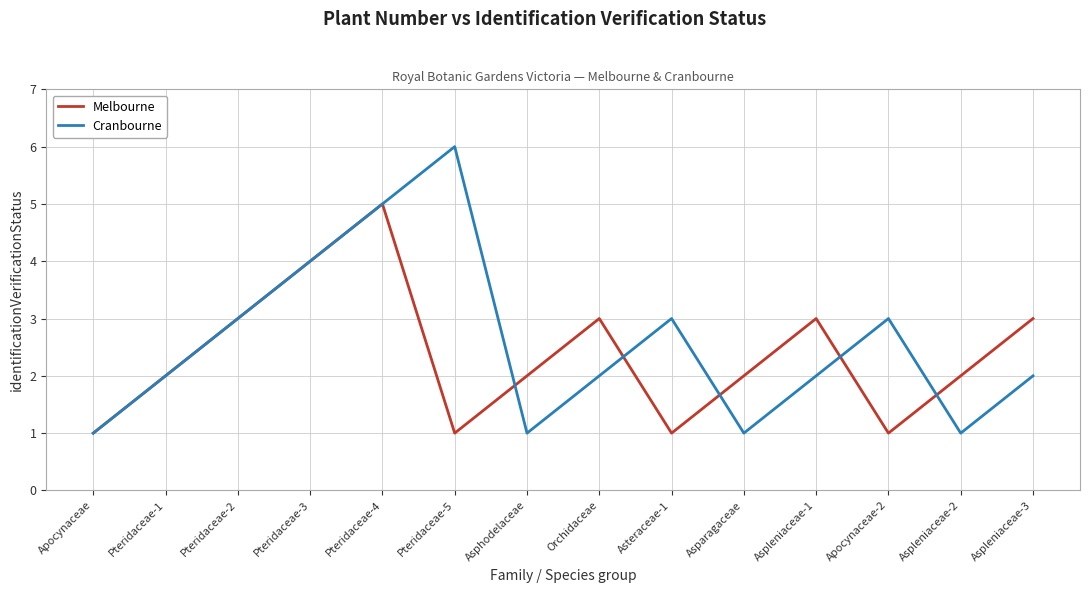

Reading left to right, list all the values displayed in this chart.

Melbourne: Apocynaceae=1	Pteridaceae-1=2	Pteridaceae-2=3	Pteridaceae-3=4	Pteridaceae-4=5	Pteridaceae-5=1	Asphodelaceae=2	Orchidaceae=3	Asteraceae-1=1	Asparagaceae=2	Aspleniaceae-1=3	Apocynaceae-2=1	Aspleniaceae-2=2	Aspleniaceae-3=3
Cranbourne: Apocynaceae=1	Pteridaceae-1=2	Pteridaceae-2=3	Pteridaceae-3=4	Pteridaceae-4=5	Pteridaceae-5=6	Asphodelaceae=1	Orchidaceae=2	Asteraceae-1=3	Asparagaceae=1	Aspleniaceae-1=2	Apocynaceae-2=3	Aspleniaceae-2=1	Aspleniaceae-3=2